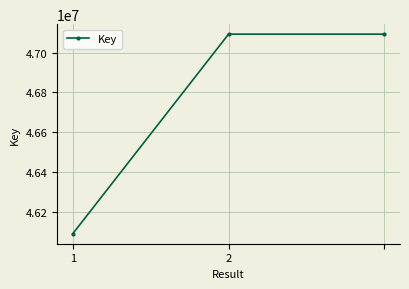

What is the value of the 2nd point from the left?

47092421